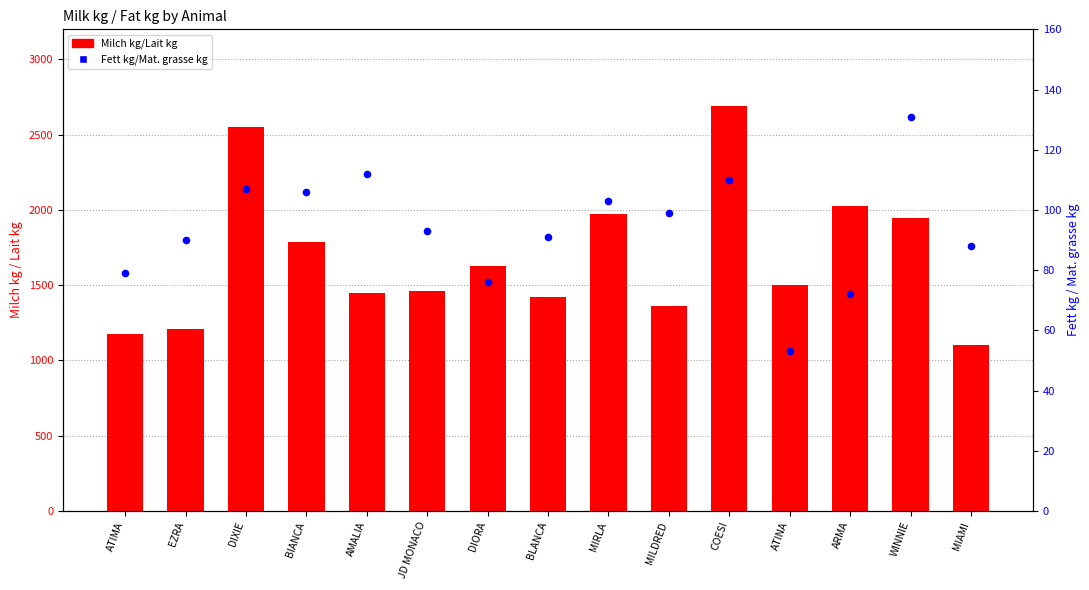

Which series has the largest total across all categories?

Milch kg/Lait kg